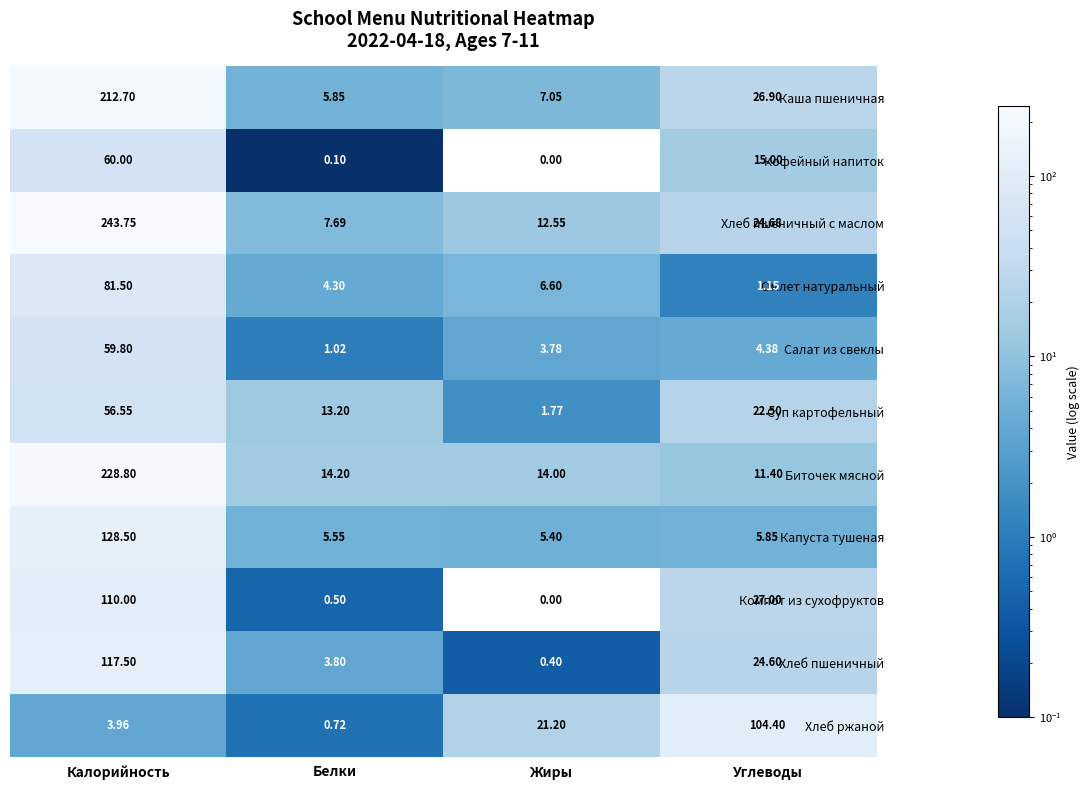

Which category has the highest value in the Капуста тушеная series?

Калорийность